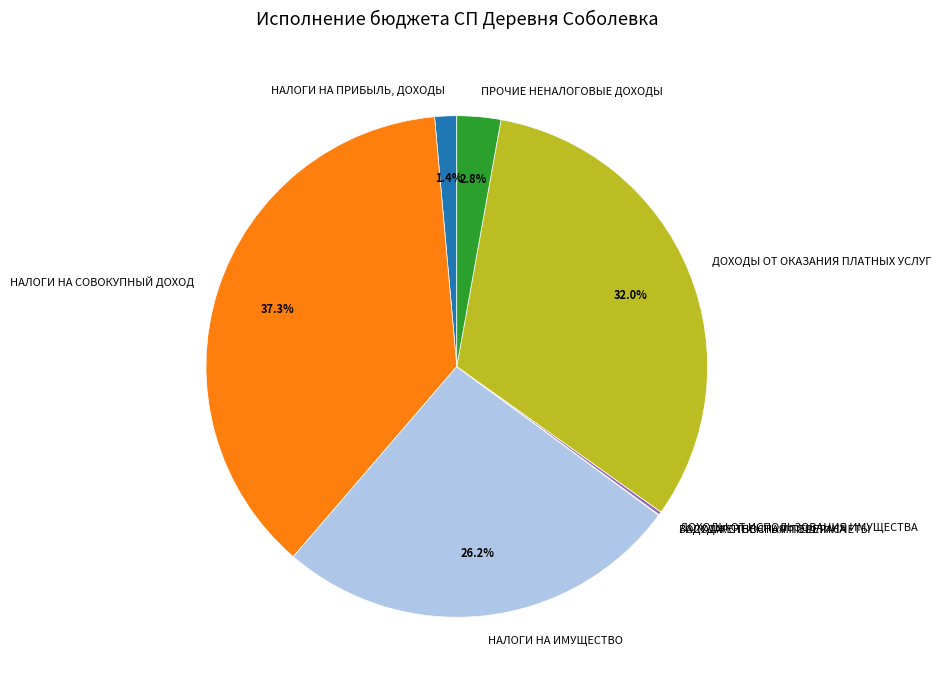

Is ДОХОДЫ ОТ ОКАЗАНИЯ ПЛАТНЫХ УСЛУГ the majority of the pie?

No